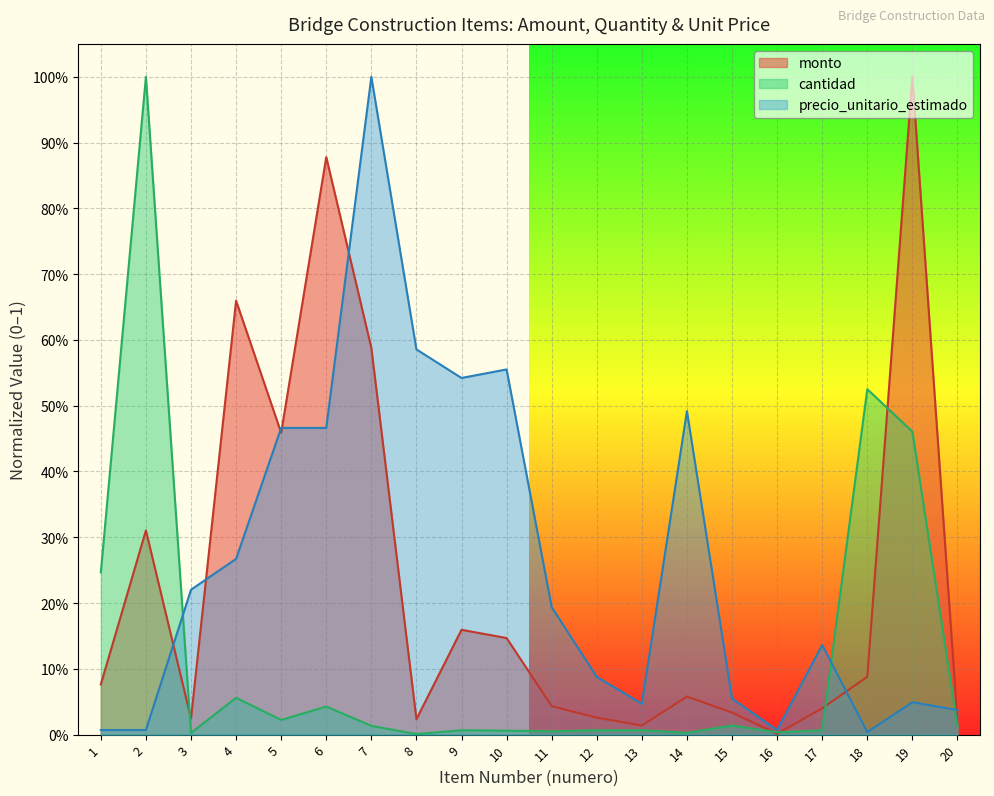

At 14, list the series in order from smallest to largest.

cantidad, monto, precio_unitario_estimado